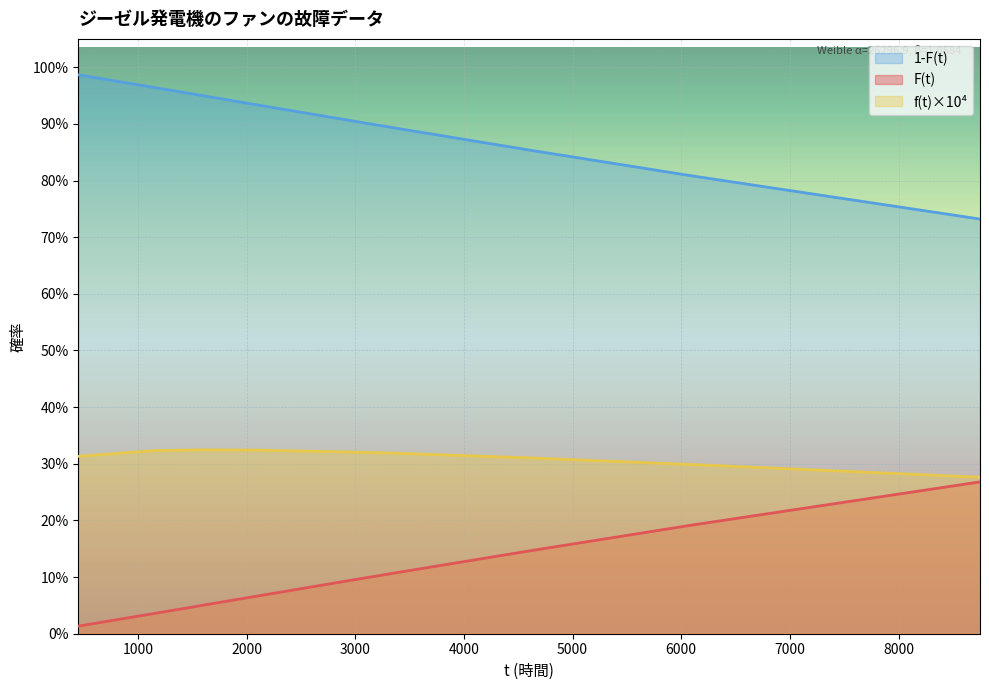

At how many categories does at least one series exceed 0?

12